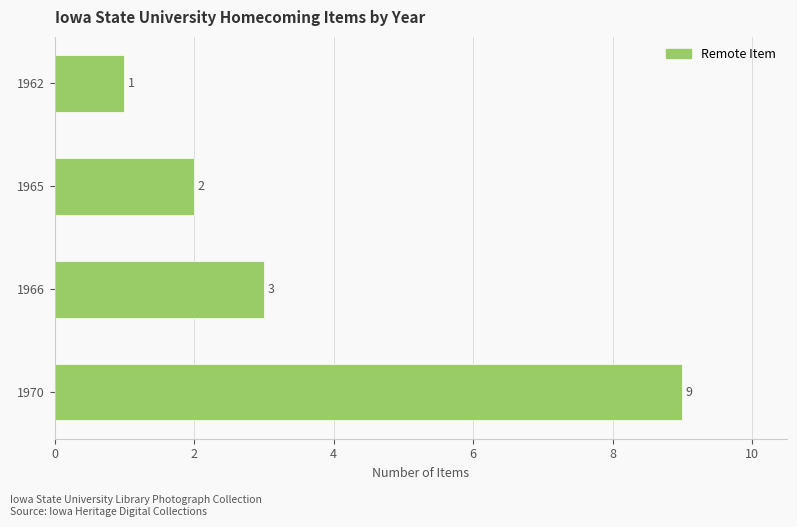

At which label is the value closest to 5?

1966